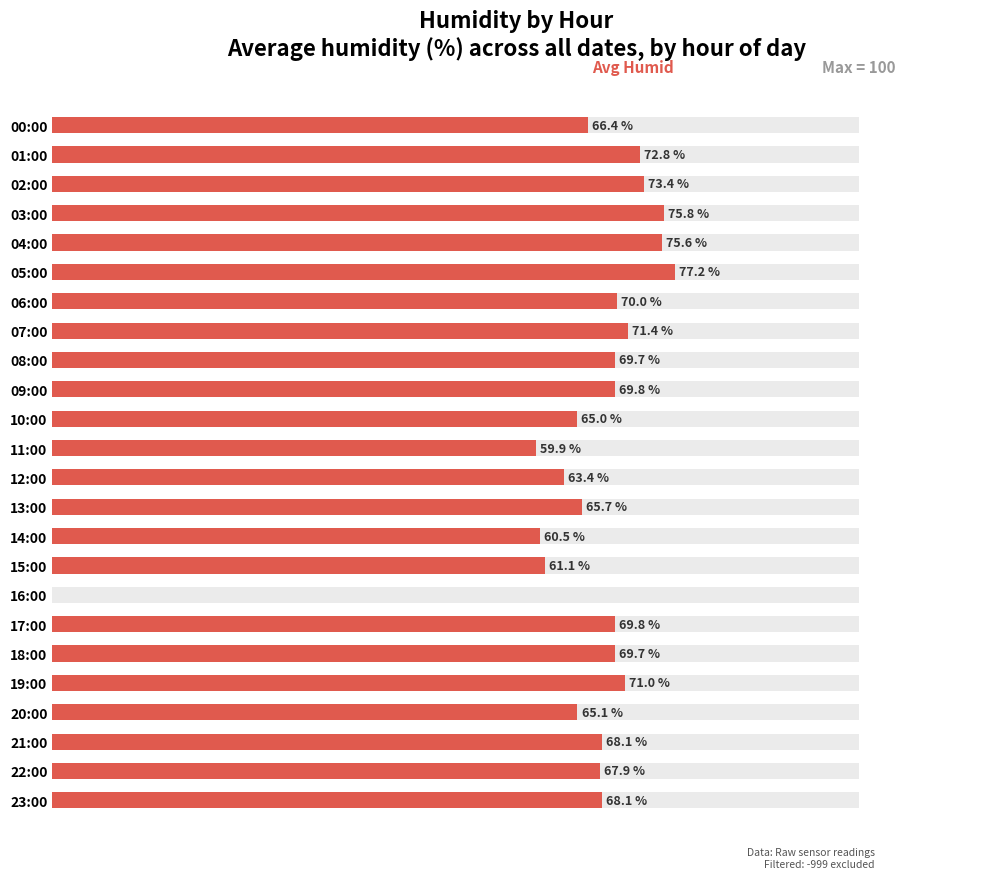

What is the value of the 1st bar from the left?

66.4